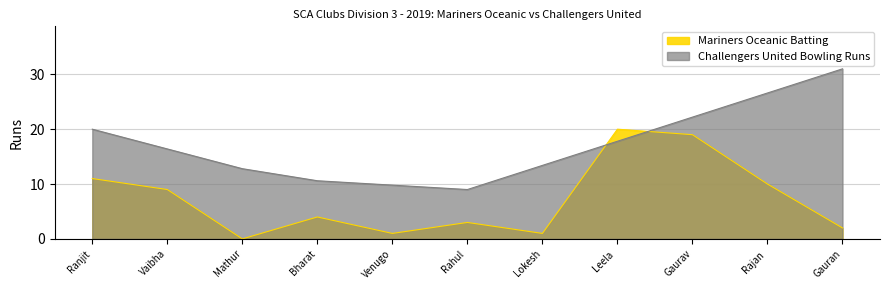

Count the number of categories in the chart.

11